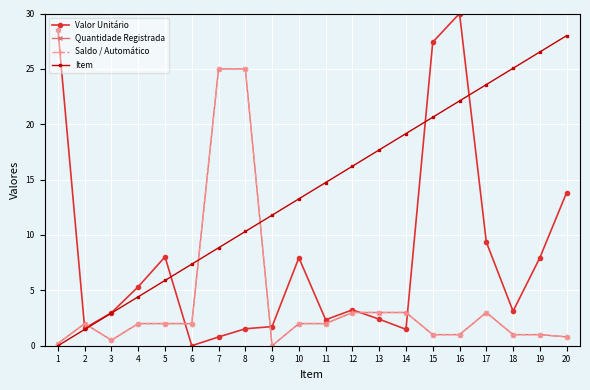

True or false: Quantidade Registrada has a value of 25.0 at 7.

True